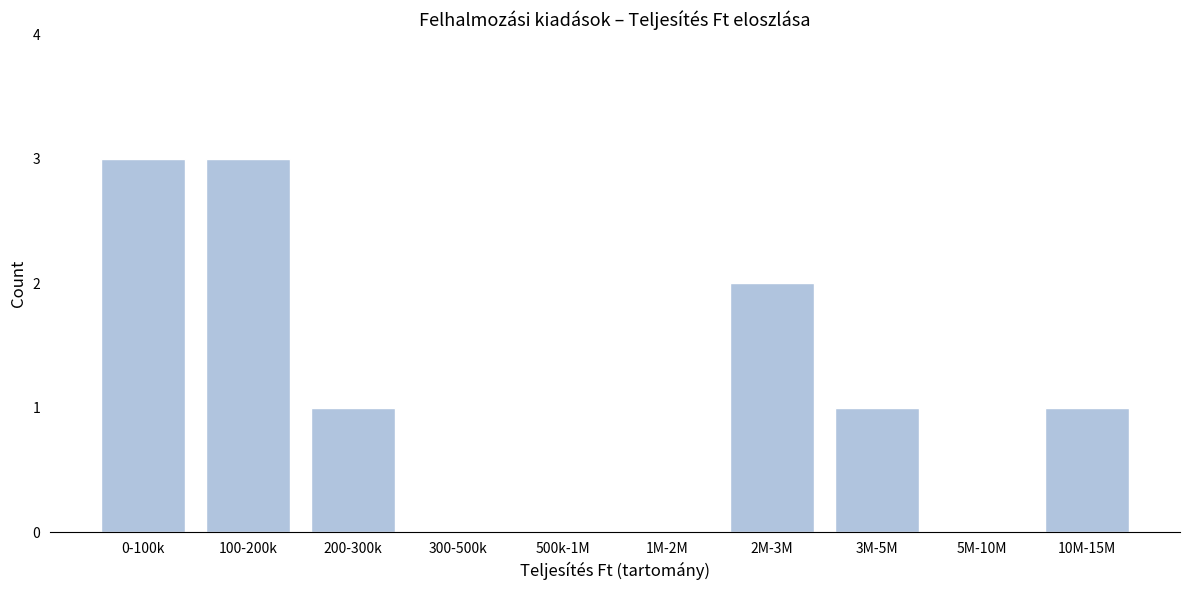

Reading left to right, transcribe all the data shown in this chart.

0-100k=3	100-200k=3	200-300k=1	300-500k=0	500k-1M=0	1M-2M=0	2M-3M=2	3M-5M=1	5M-10M=0	10M-15M=1